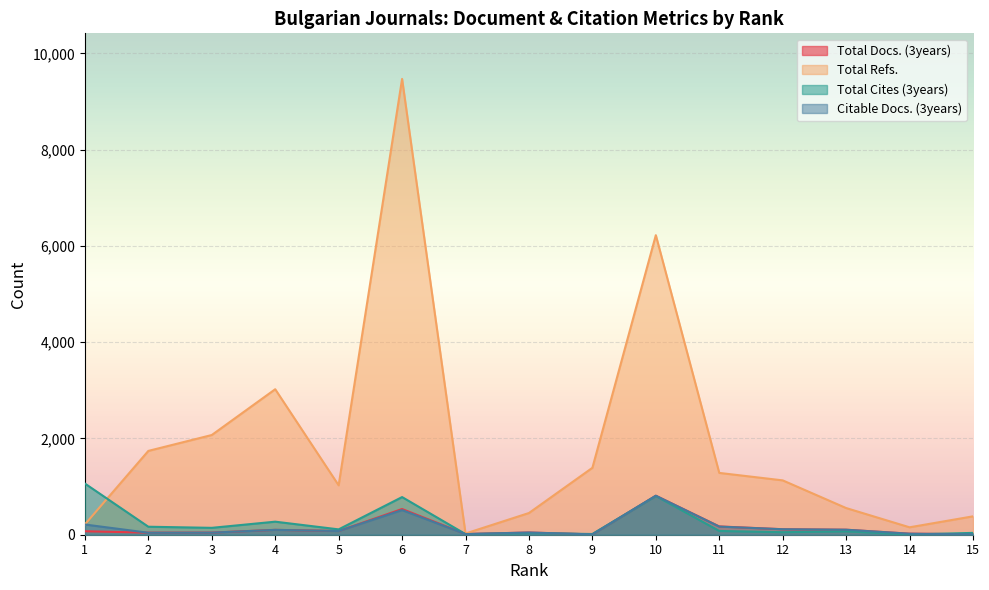

Reading left to right, transcribe all the data shown in this chart.

Total Docs. (3years): 72	43	44	101	77	534	15	46	7	810	172	114	104	22	10
Total Refs.: 214	1741	2071	3022	1026	9468	25	451	1390	6222	1284	1129	554	154	382
Total Cites (3years): 1063	166	143	271	111	782	13	33	15	804	78	52	71	5	38
Citable Docs. (3years): 212	41	43	101	77	512	13	46	7	810	169	114	104	21	9